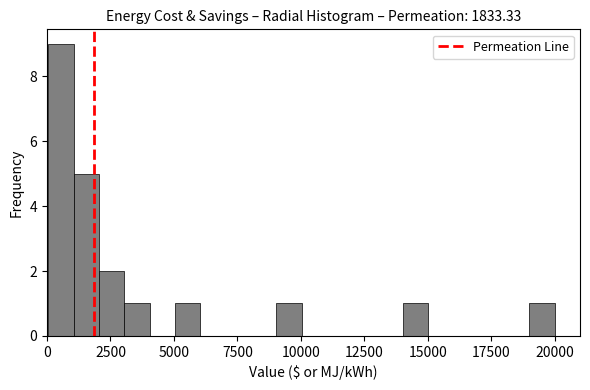

Read against the x-axis, roughly where is the centre of the tallest bar?

500